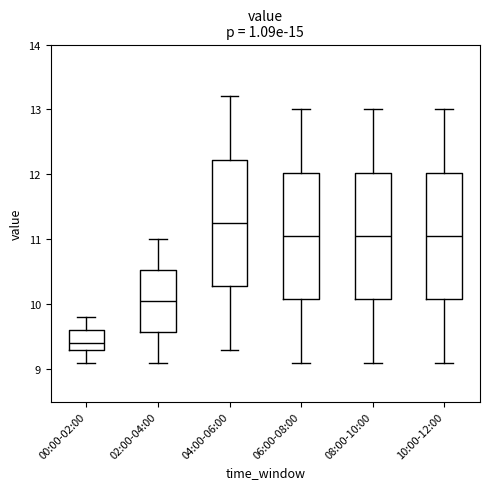

Where is the lower edge of the box for 10:00-12:00 on the y-axis? The values are not printed on the chart, so give them approximately, as read against the axis.

10.1